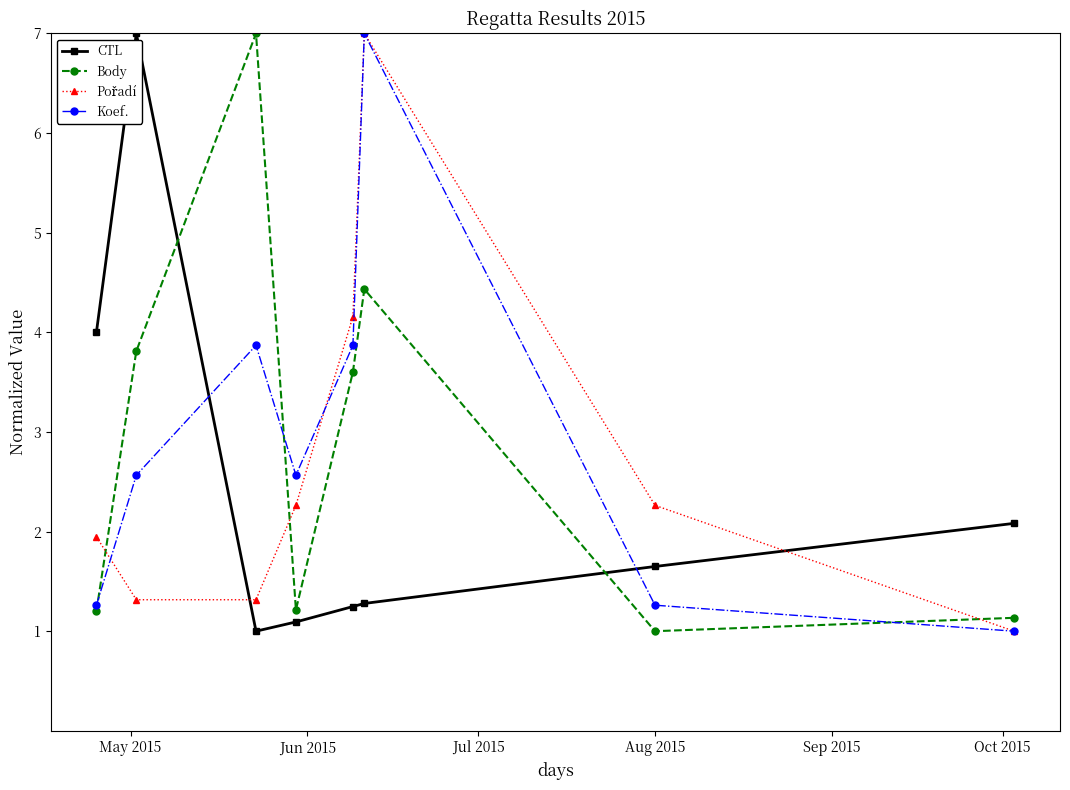

True or false: Koef. and CTL intersect in this chart.

True